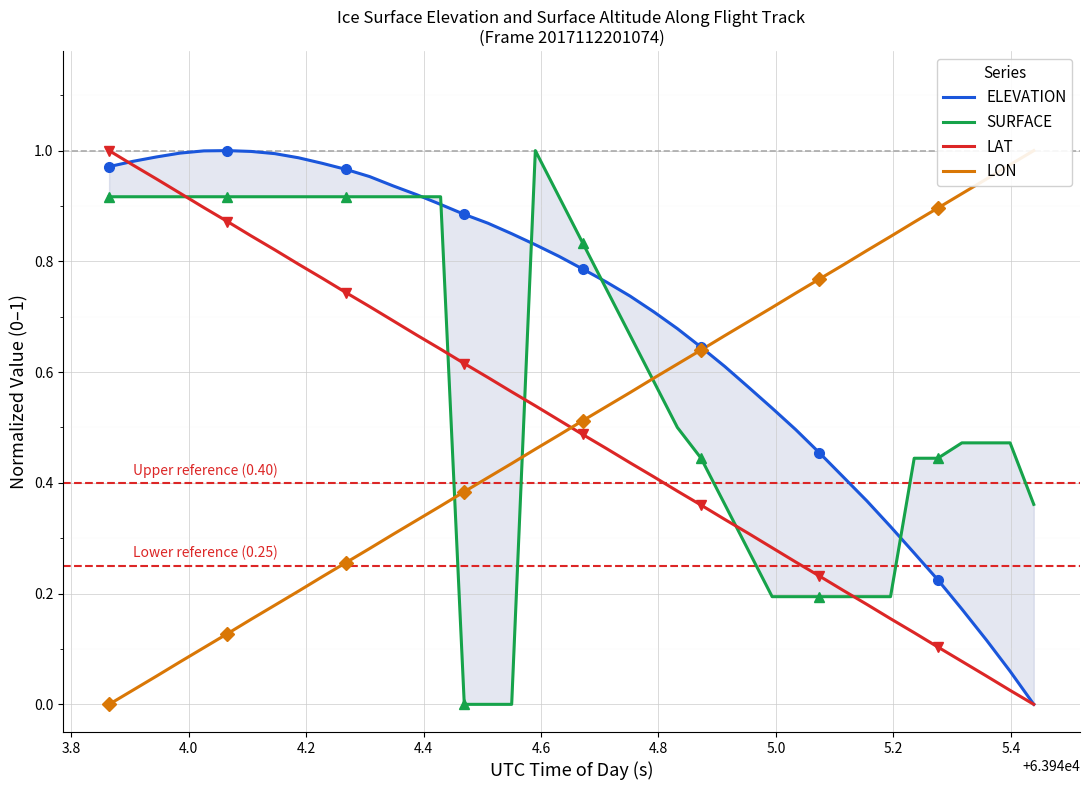

Reading left to right, what are all the values shown in this chart?

ELEVATION: 1.0	1.0	1.0	1.0	1.0	1.0	1.0	1.0	1.0	1.0	1.0	1.0	0.9	0.9	0.9	0.9	0.9	0.8	0.8	0.8	0.8	0.8	0.7	0.7	0.7	0.6	0.6	0.6	0.5	0.5	0.5	0.4	0.4	0.3	0.3	0.2	0.2	0.1	0.1	0.0
SURFACE: 0.9	0.9	0.9	0.9	0.9	0.9	0.9	0.9	0.9	0.9	0.9	0.9	0.9	0.9	0.9	0.0	0.0	0.0	1.0	0.9	0.8	0.8	0.7	0.6	0.5	0.4	0.4	0.3	0.2	0.2	0.2	0.2	0.2	0.2	0.4	0.4	0.5	0.5	0.5	0.4
LAT: 1.0	1.0	0.9	0.9	0.9	0.9	0.8	0.8	0.8	0.8	0.7	0.7	0.7	0.7	0.6	0.6	0.6	0.6	0.5	0.5	0.5	0.5	0.4	0.4	0.4	0.4	0.3	0.3	0.3	0.3	0.2	0.2	0.2	0.2	0.1	0.1	0.1	0.1	0.0	0.0
LON: 0.0	0.0	0.1	0.1	0.1	0.1	0.2	0.2	0.2	0.2	0.3	0.3	0.3	0.3	0.4	0.4	0.4	0.4	0.5	0.5	0.5	0.5	0.6	0.6	0.6	0.6	0.7	0.7	0.7	0.7	0.8	0.8	0.8	0.8	0.9	0.9	0.9	0.9	1.0	1.0